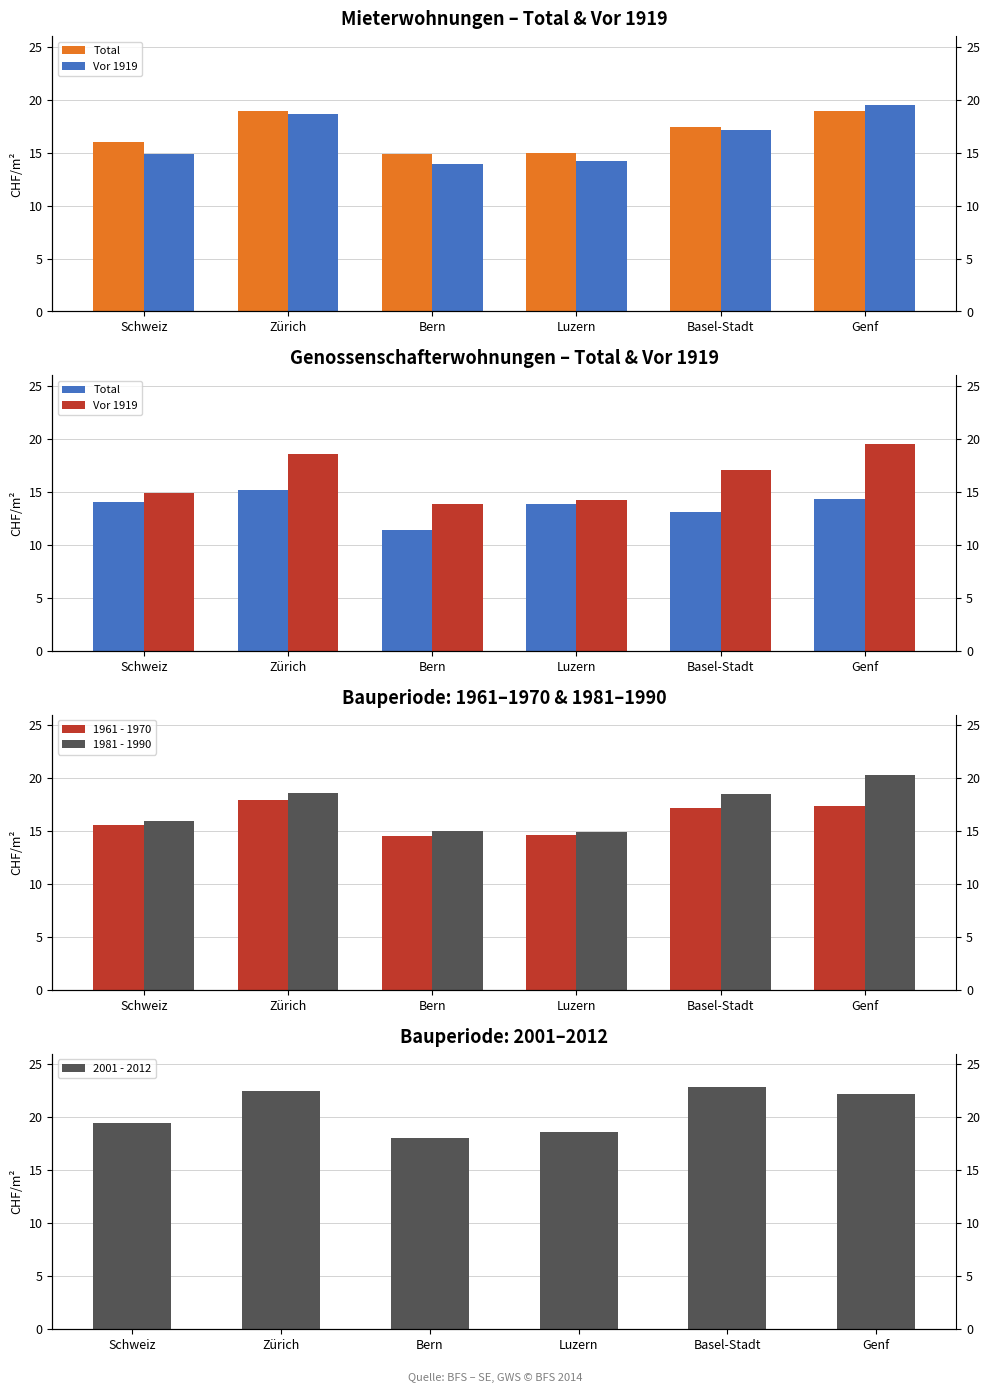

Which series has the largest total across all categories?

2001 - 2012